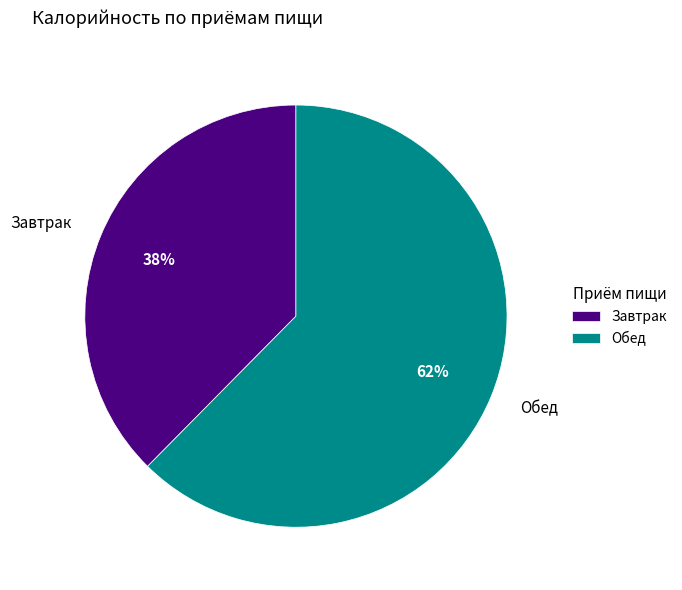

Which slice is the largest?

Обед